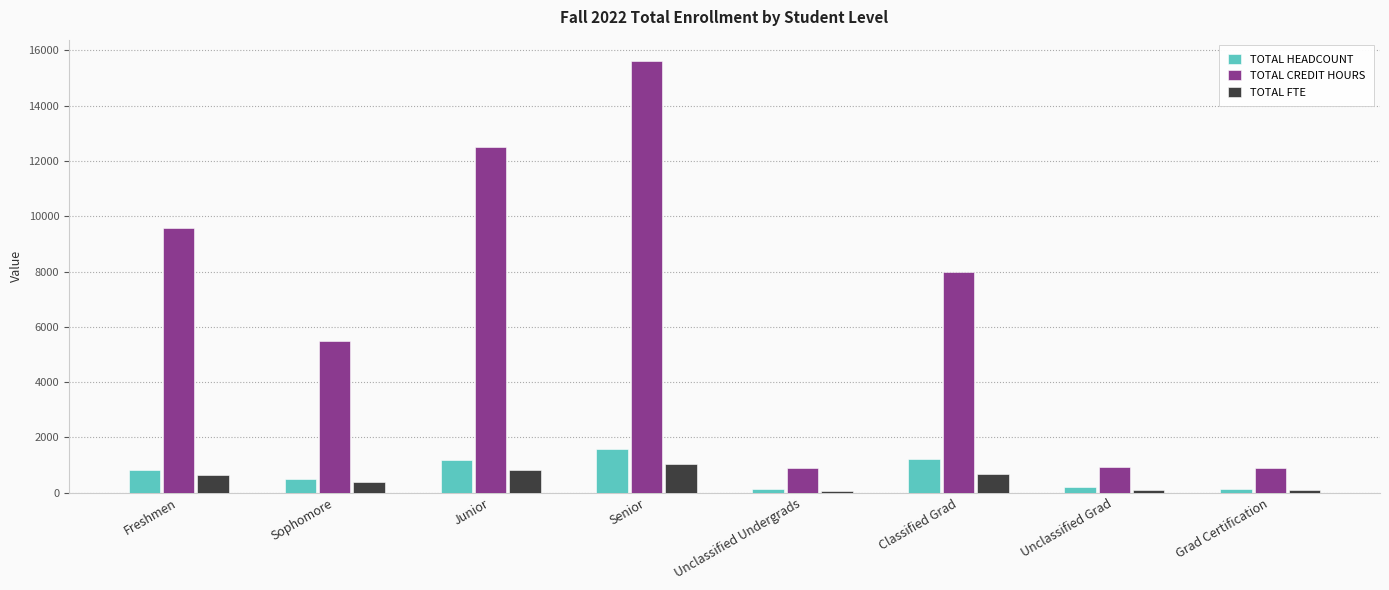

What is the difference between the second highest and second lowest values in the TOTAL HEADCOUNT series?

1066.0